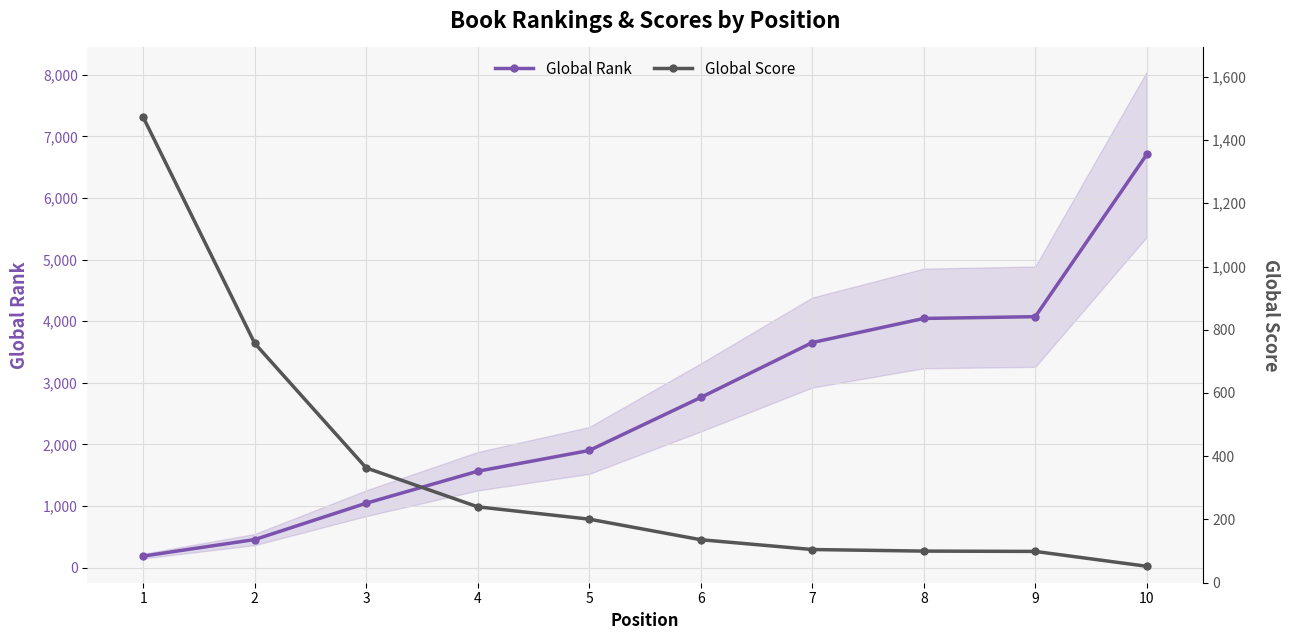

Rank the series by their maximum value, from highest to lowest.

Global Rank, Global Score